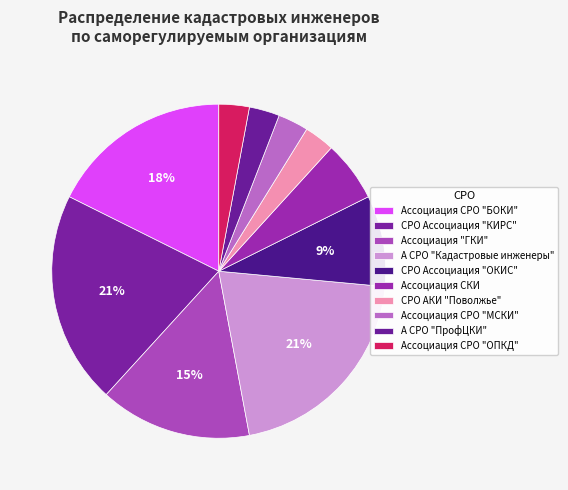

Does Ассоциация СРО "БОКИ" account for over 50% of the chart?

No